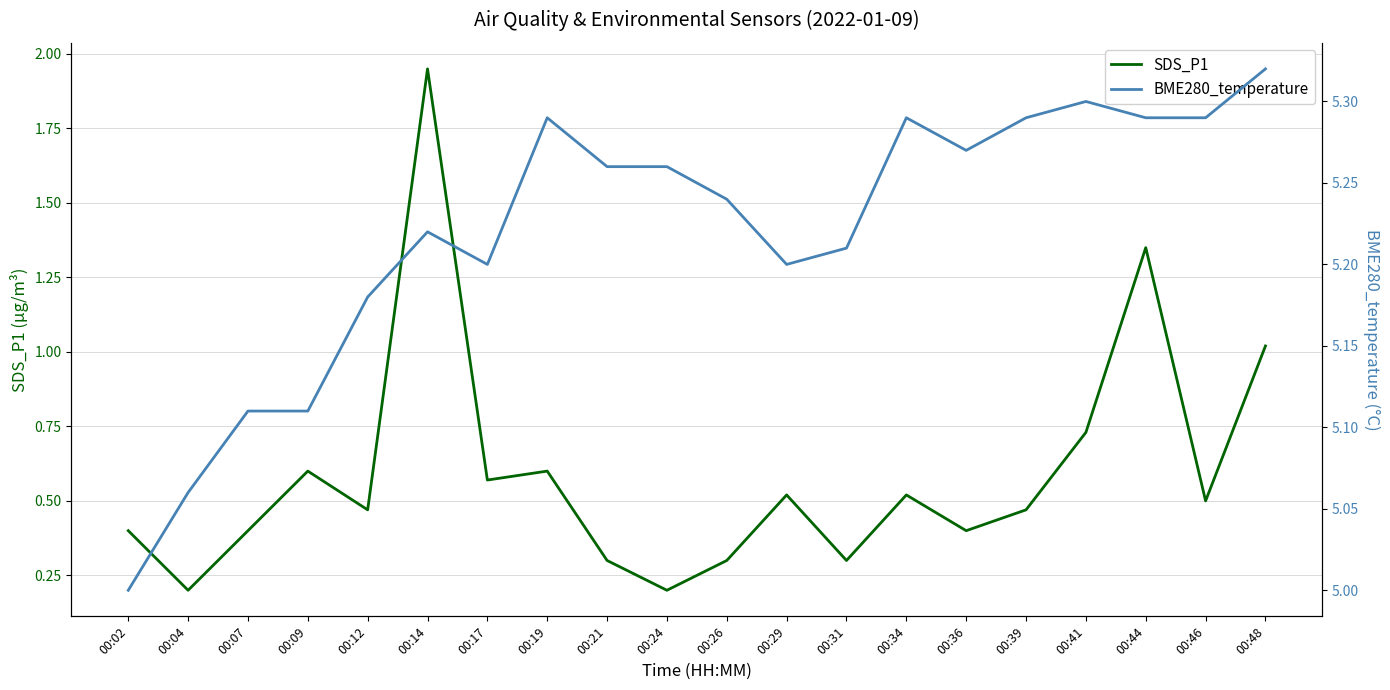

Between 00:09 and 00:17, which series saw the biggest shift?

BME280_temperature